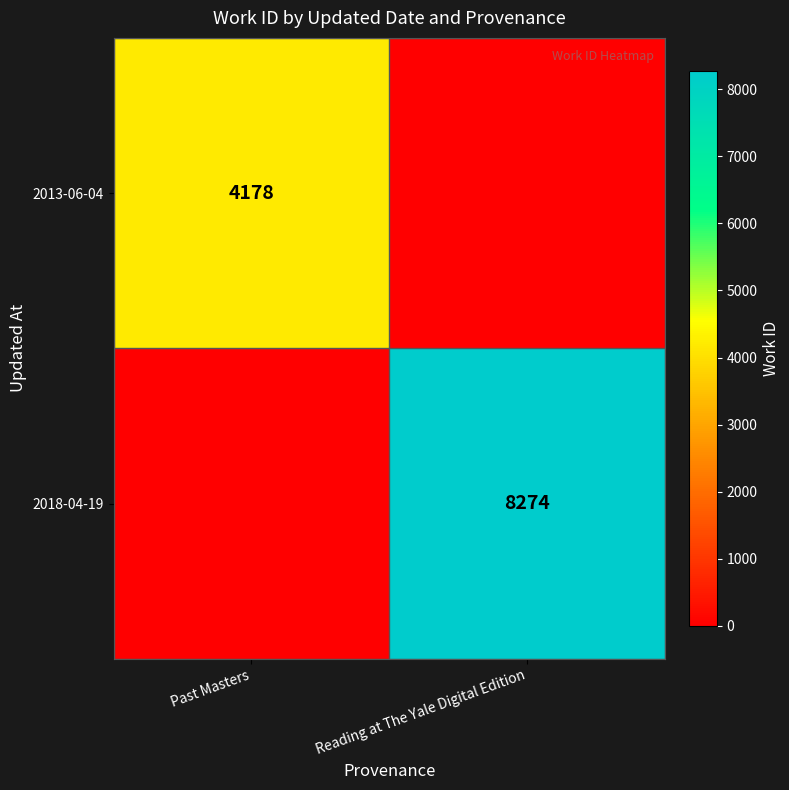

At which category is the sum across all series the highest?

Reading at The Yale Digital Edition